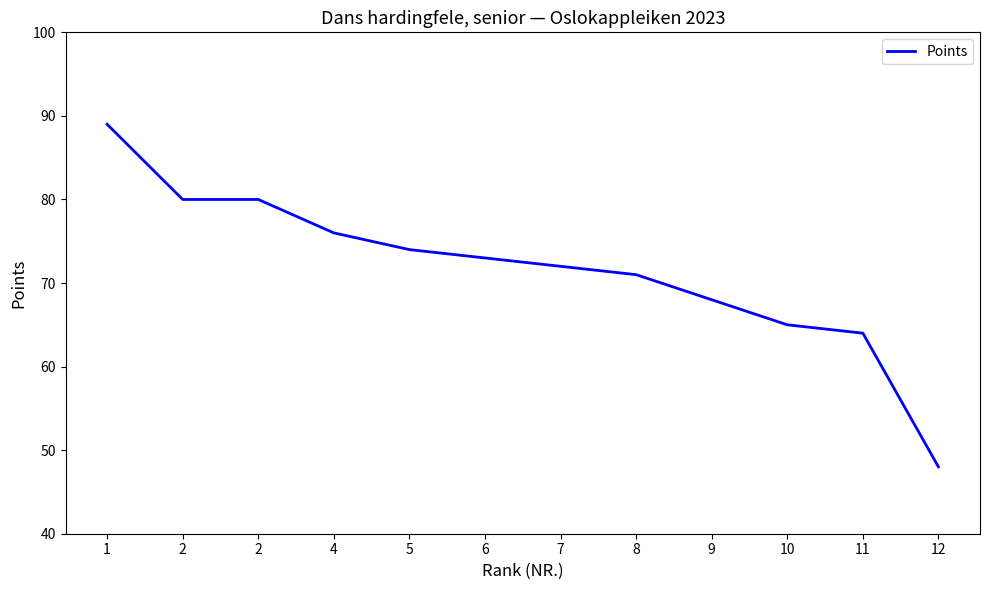

How many lines are shown in the chart?

1